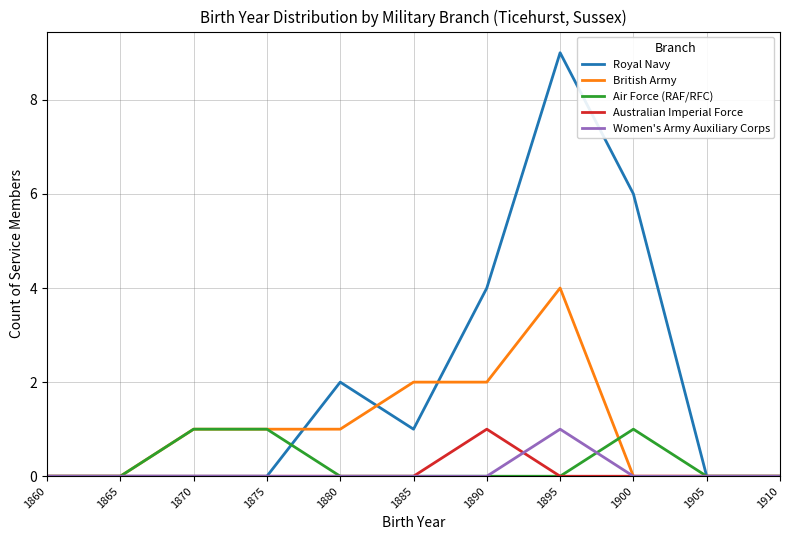

Is this an area chart (filled region under the line)?

No